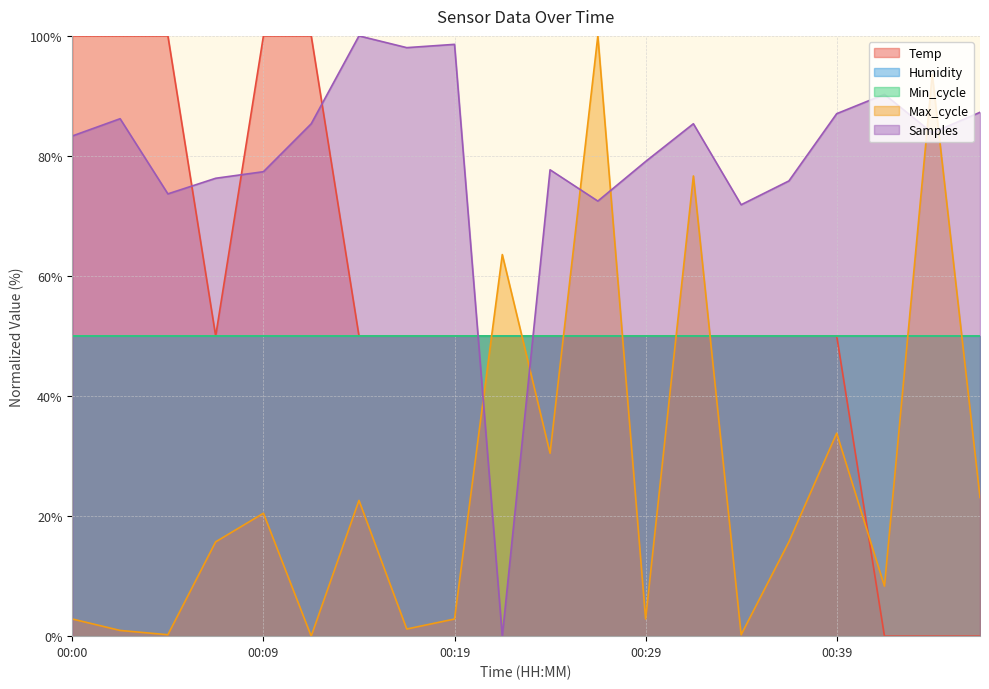

How many values in the Temp series exceed 50?

17